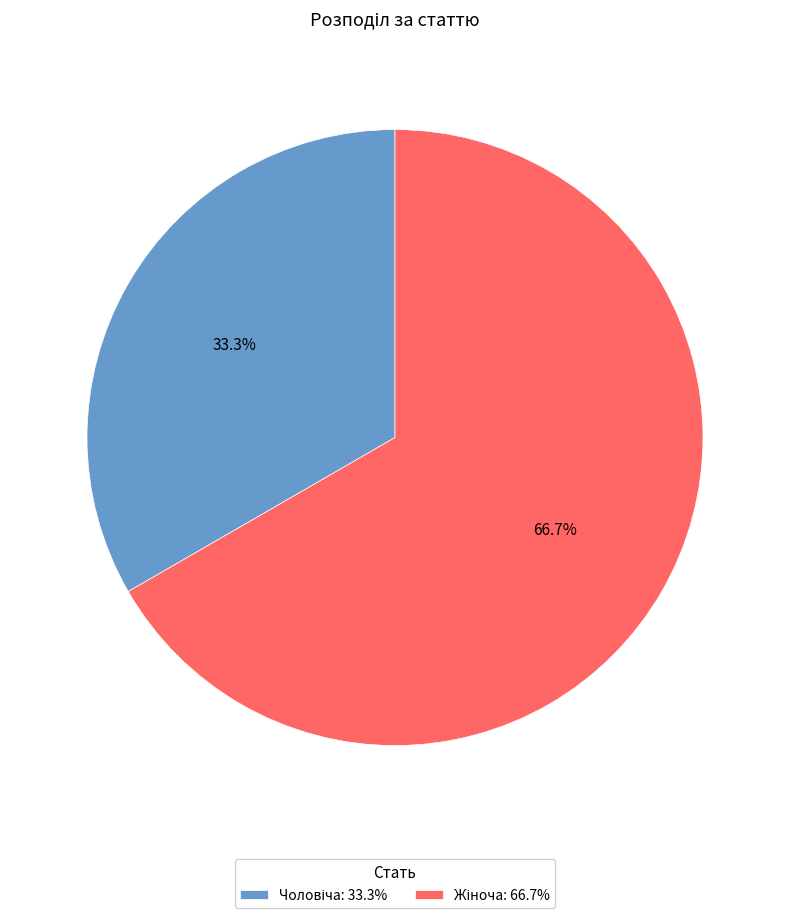

Rank the categories by value from lowest to highest.

Чоловіча, Жіноча